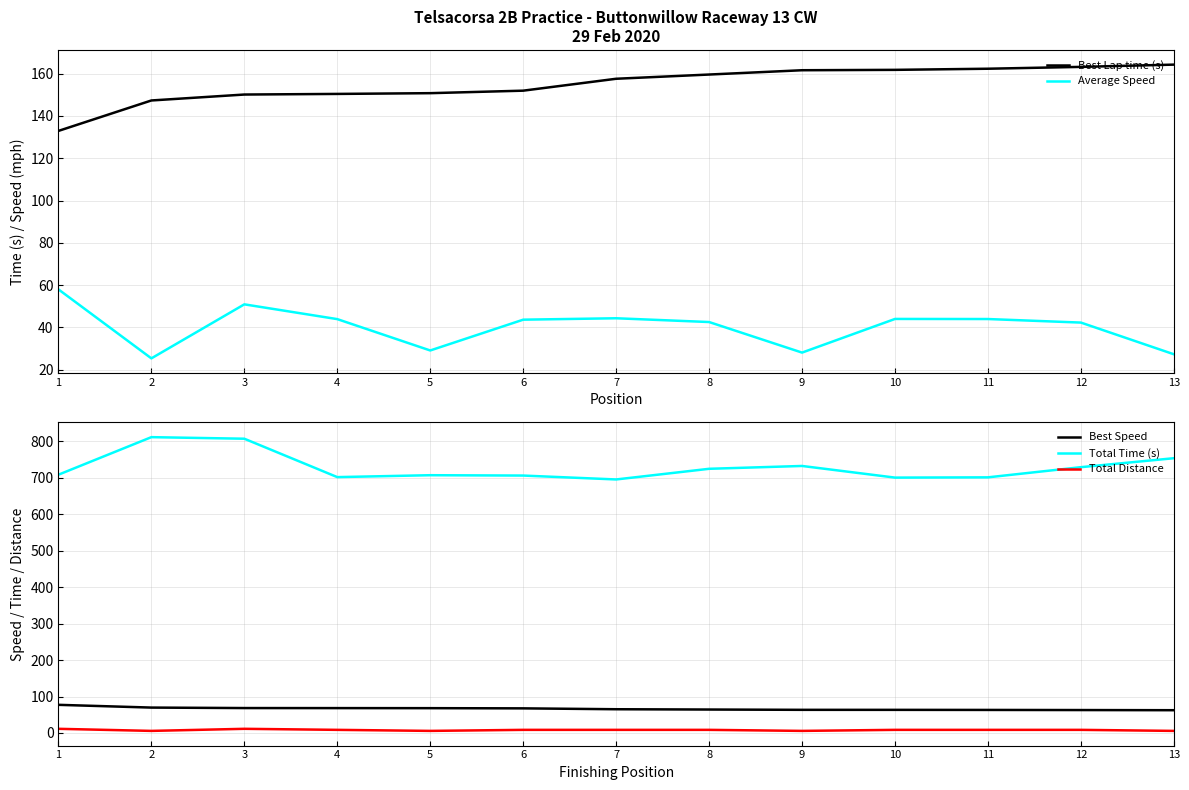

True or false: Total Distance and Best Lap time (s) cross at least once.

False